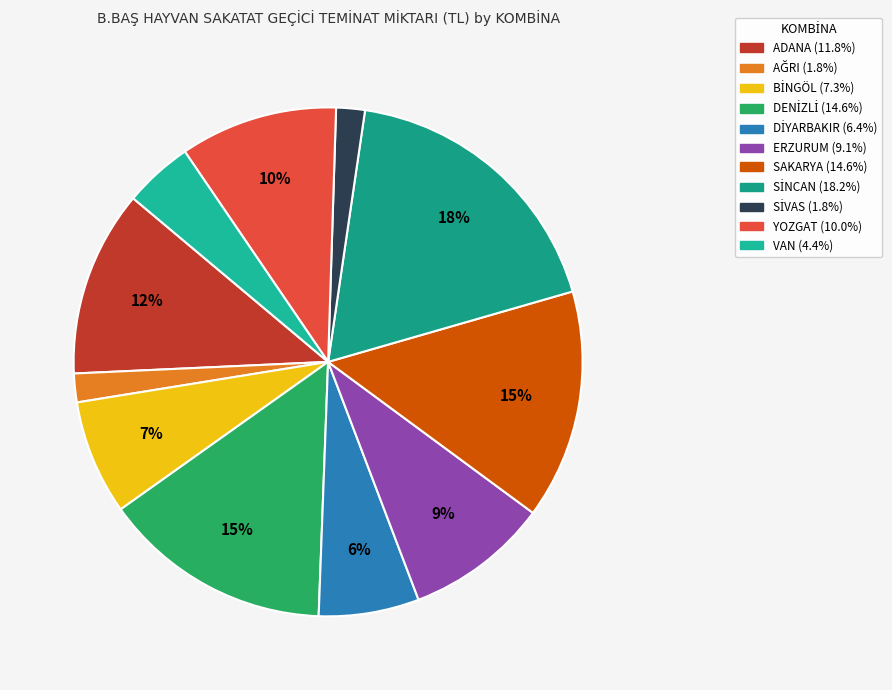

Which slice is the smallest?

AĞRI